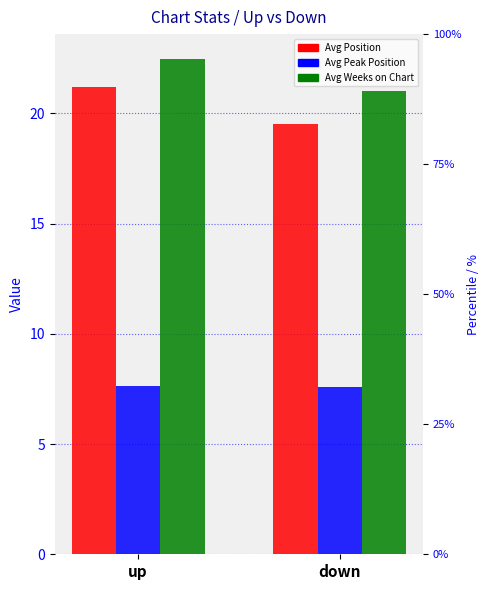

Does the chart contain stacked bars?

No